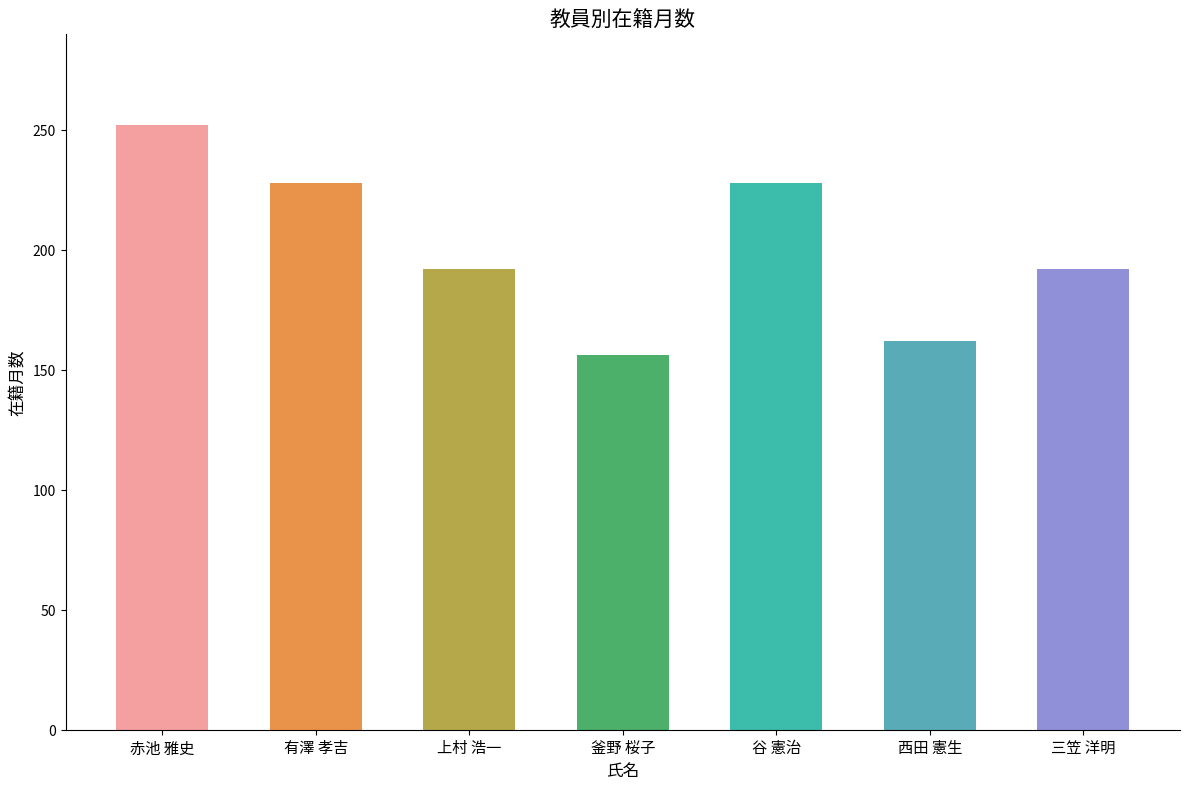

What is the difference between the second highest and minimum values?

72